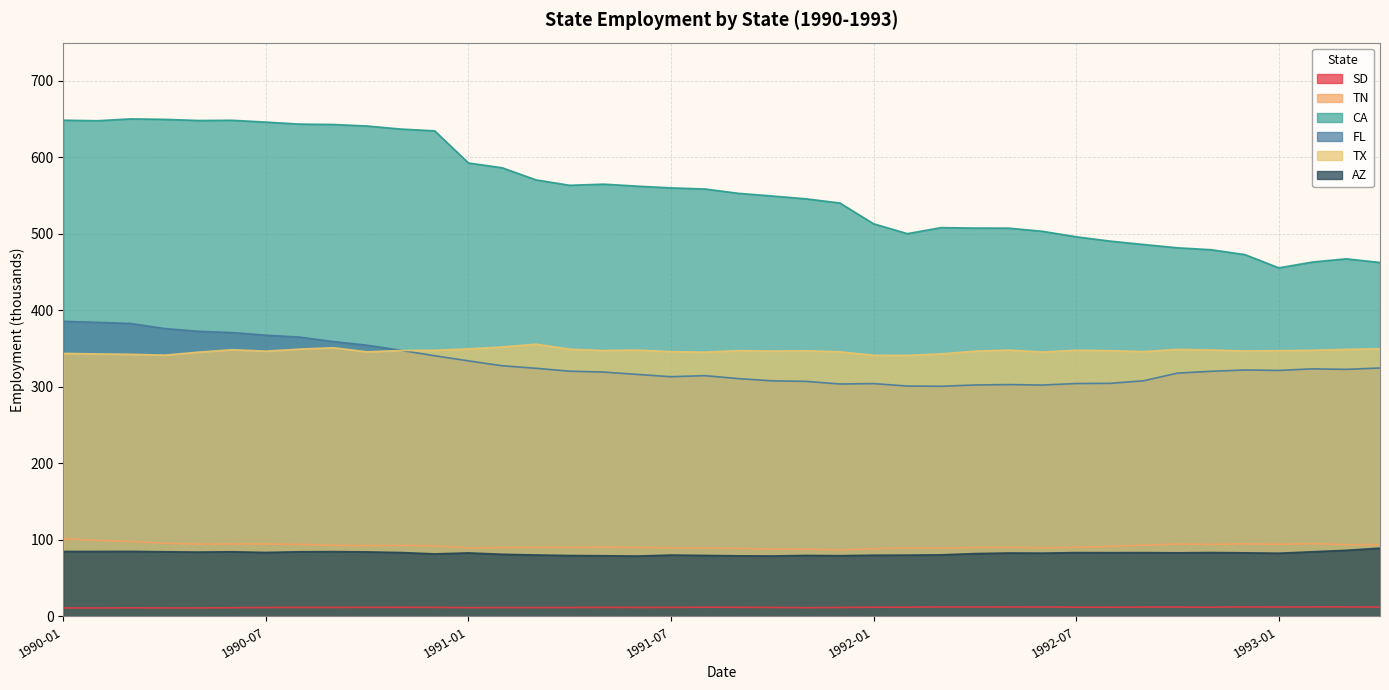

True or false: CA has a value of 637.0 at 1990-11.

True